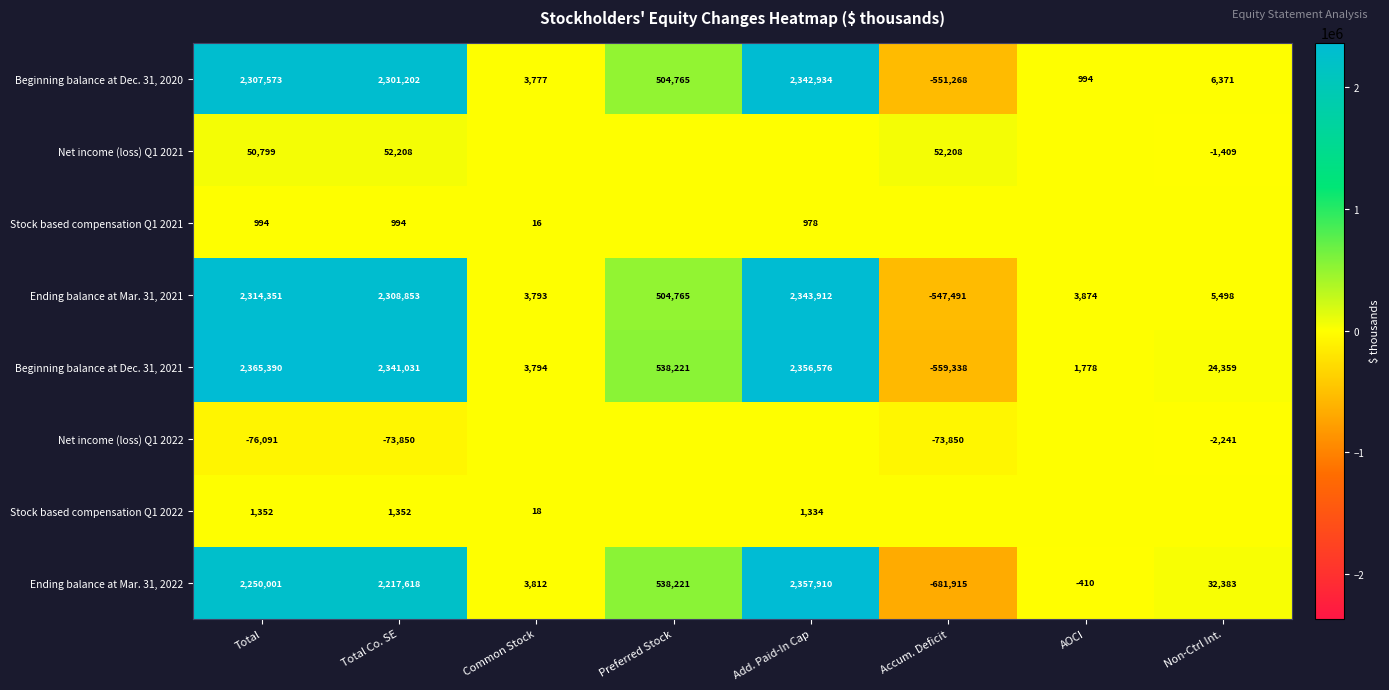

What is the difference between the maximum and minimum values in the Ending balance at Mar. 31, 2021 series?

2891403